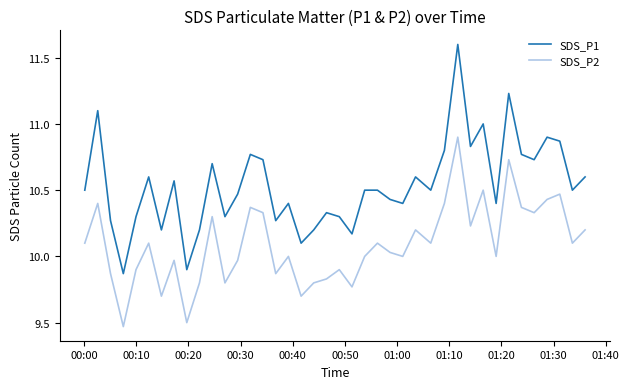

Does the chart display data point markers on the line(s)?

No